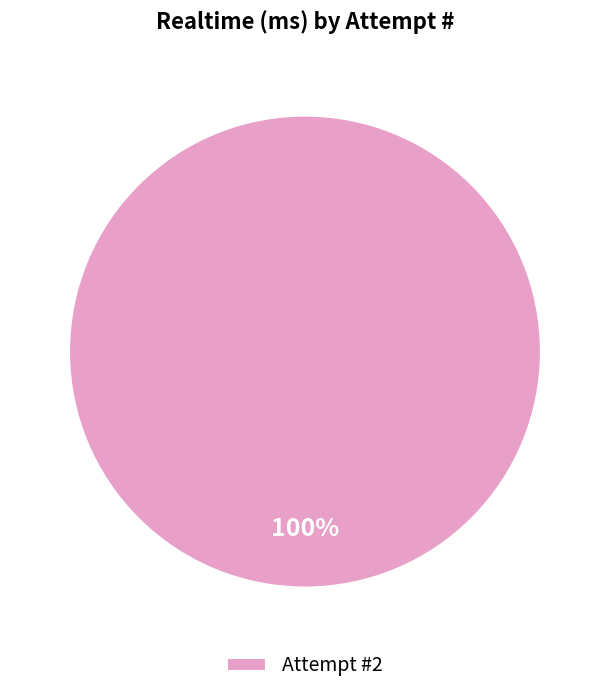

How many segments does this pie chart have?

1